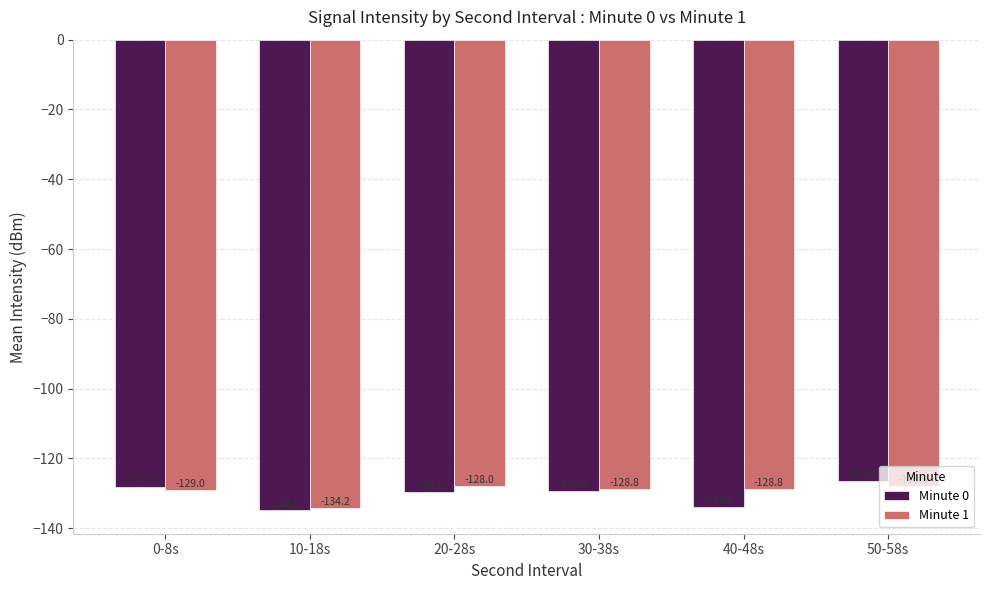

What is the maximum value for Minute 0?

-126.5